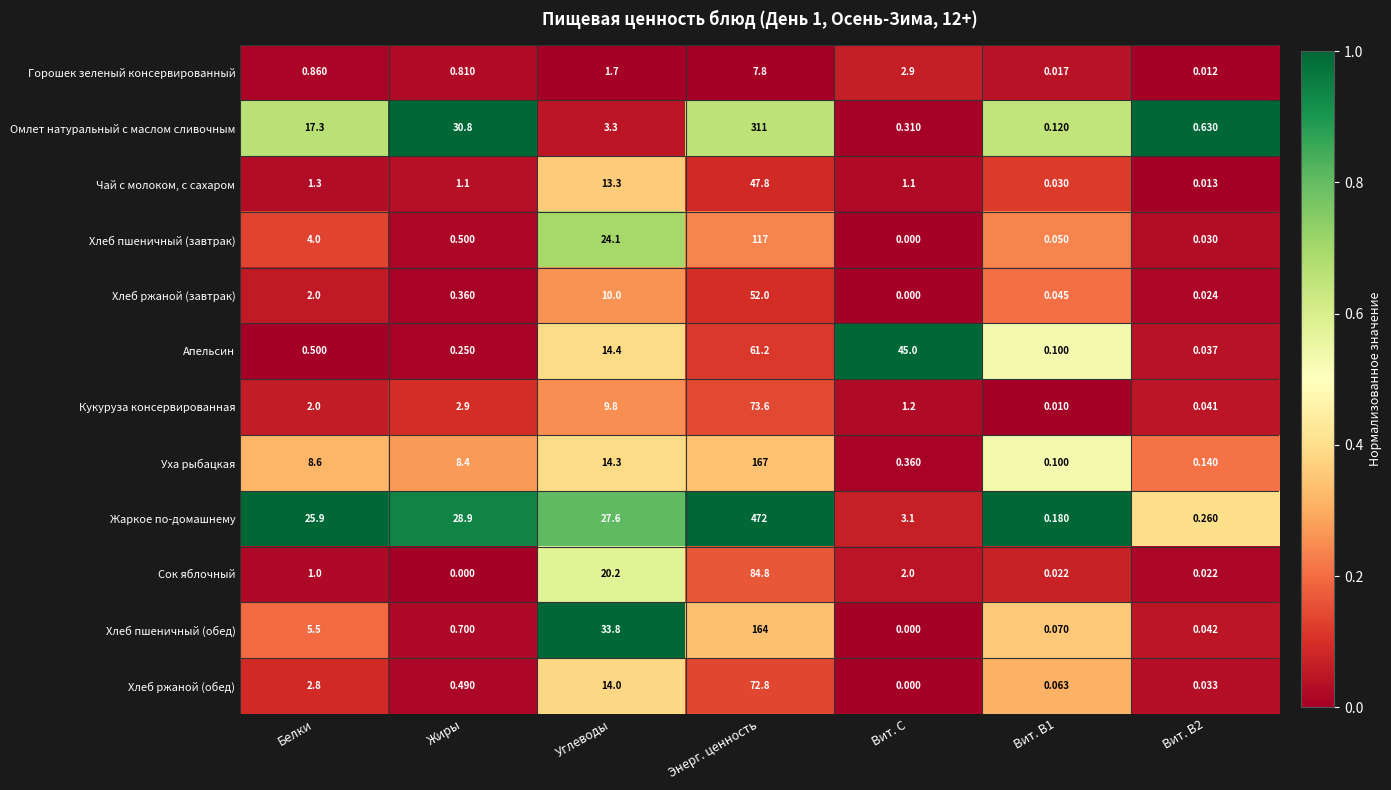

At which label does Омлет натуральный с маслом сливочным first exceed 3?

Белки